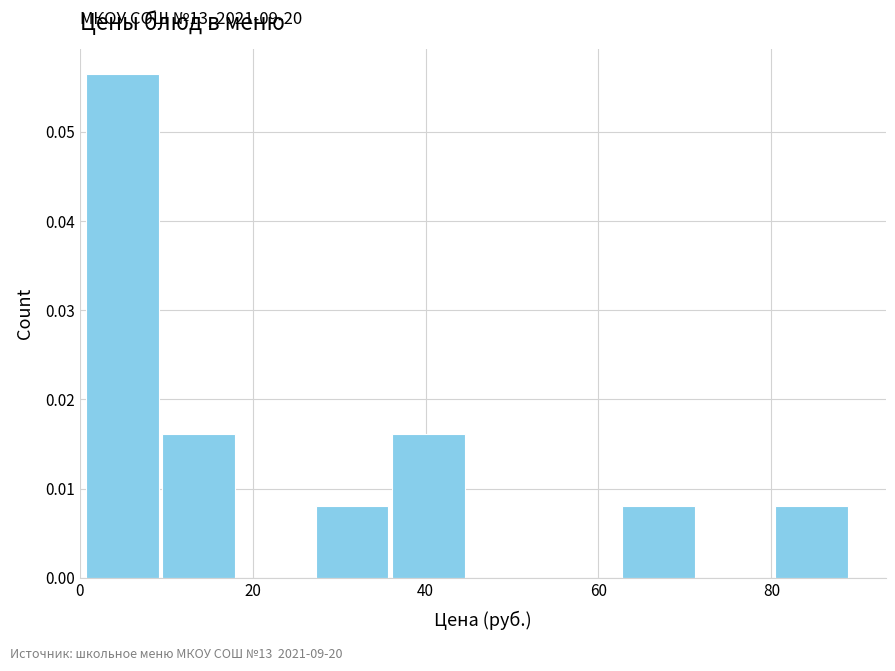

Which range on the x-axis has the tallest bar?

0 to 10